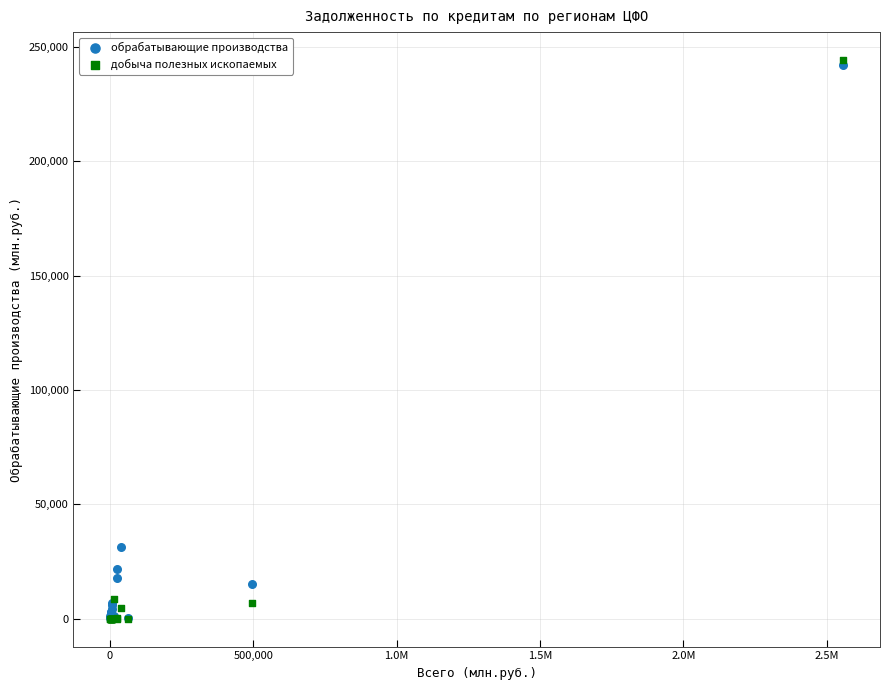

Across all series, what Y value is closest to 122169?

31260